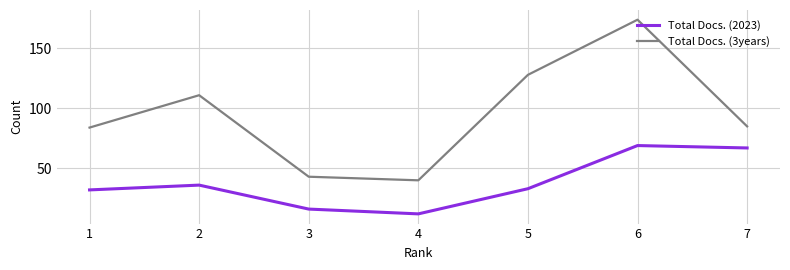

True or false: Total Docs. (3years) and Total Docs. (2023) intersect in this chart.

False